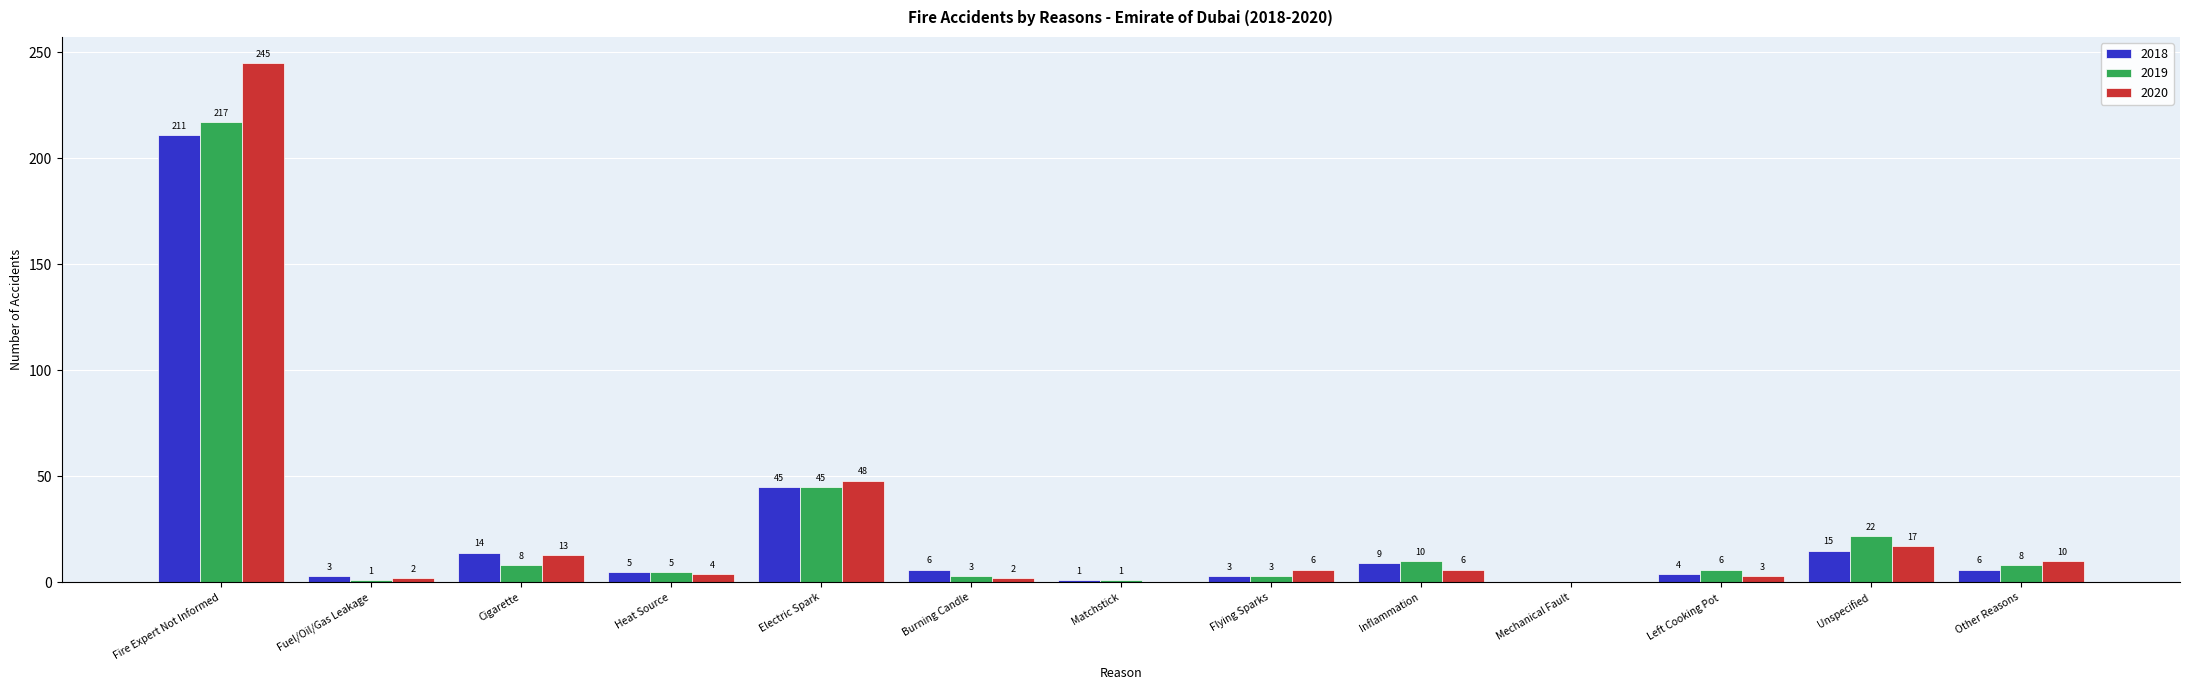

What is the average value of the 2020 series?

27